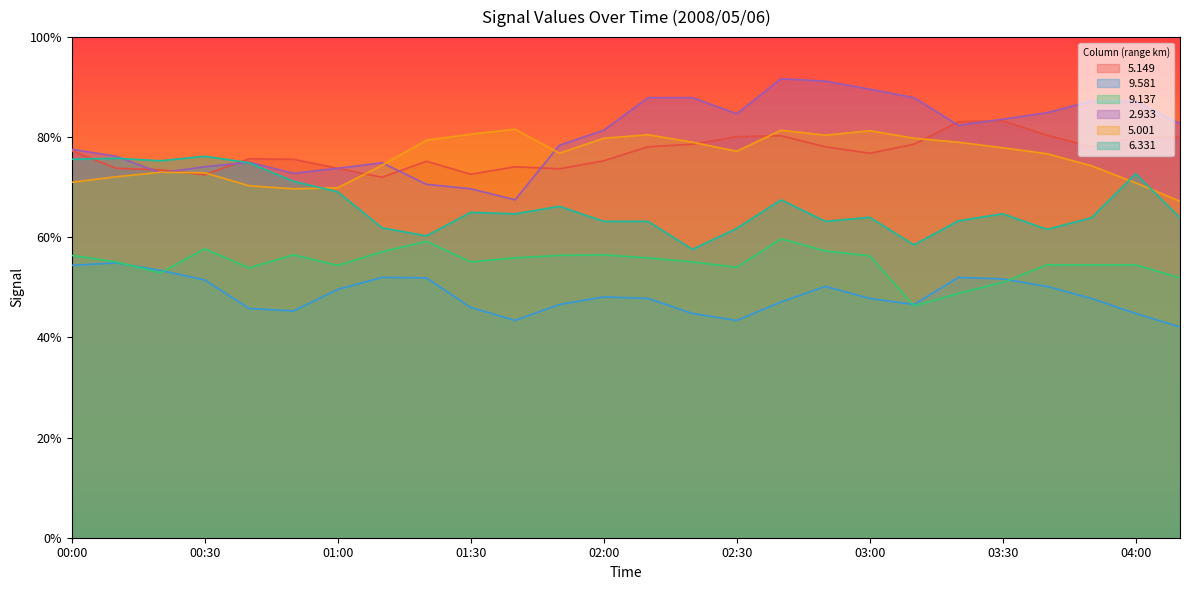

Which series has the largest total across all categories?

2.933